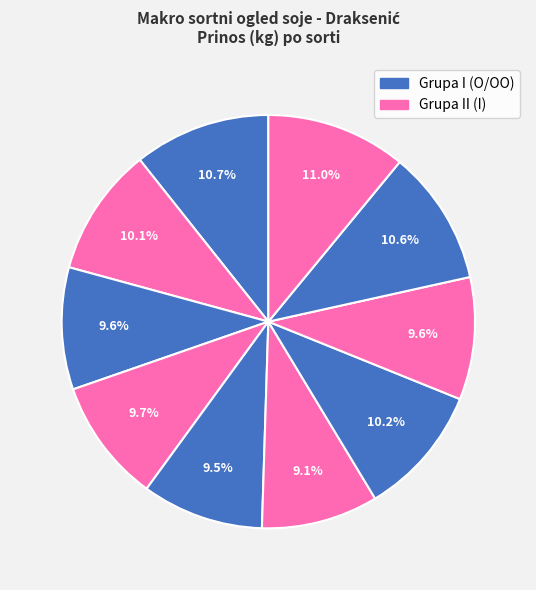

How many slices are in this pie chart?

10